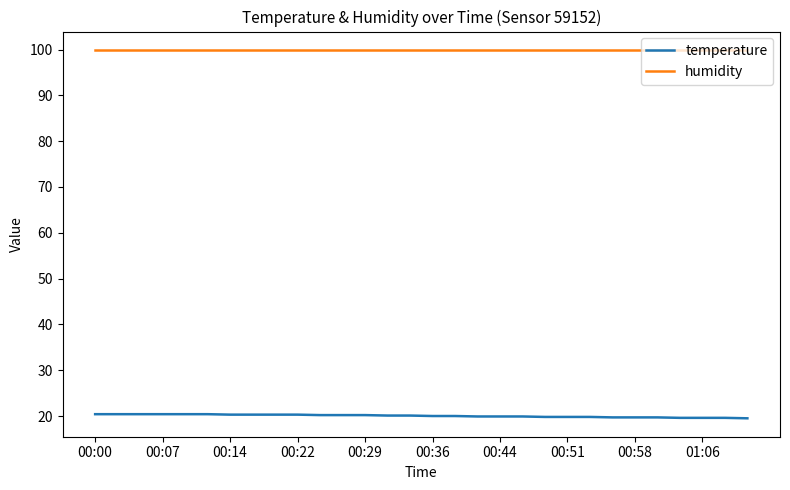

What is the greatest value displayed?

99.9